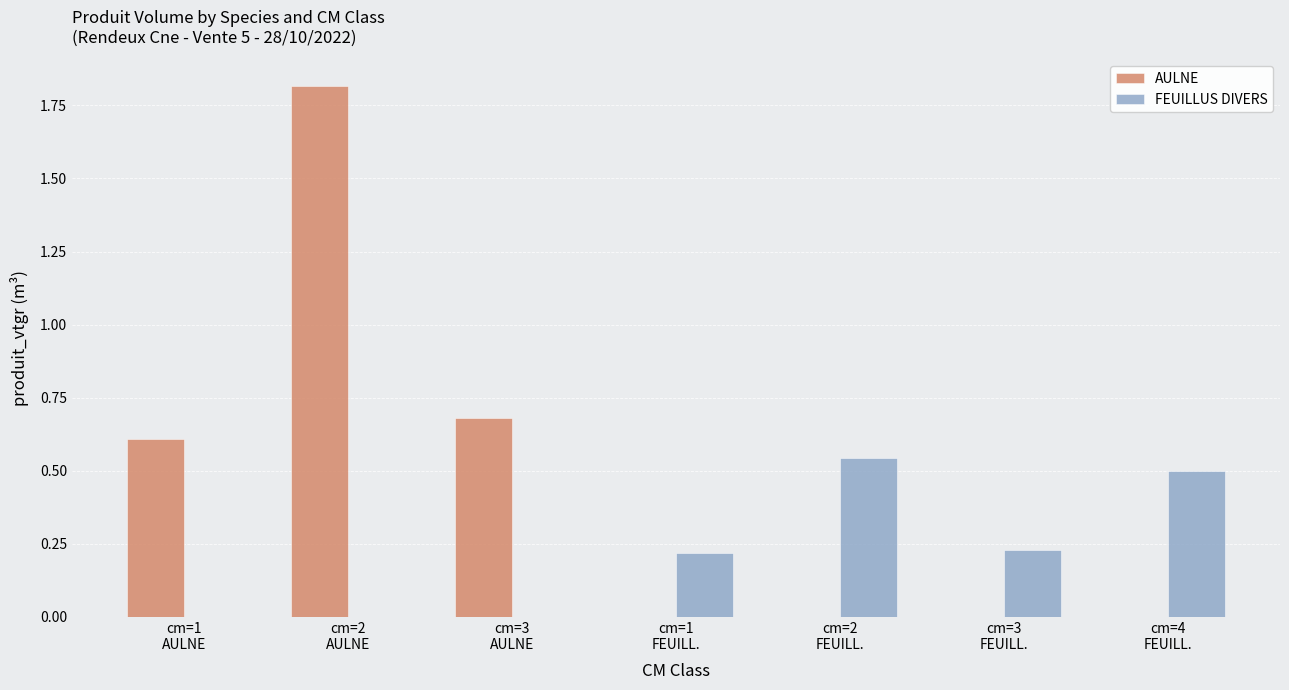

What is the sum of all AULNE values?

3.1